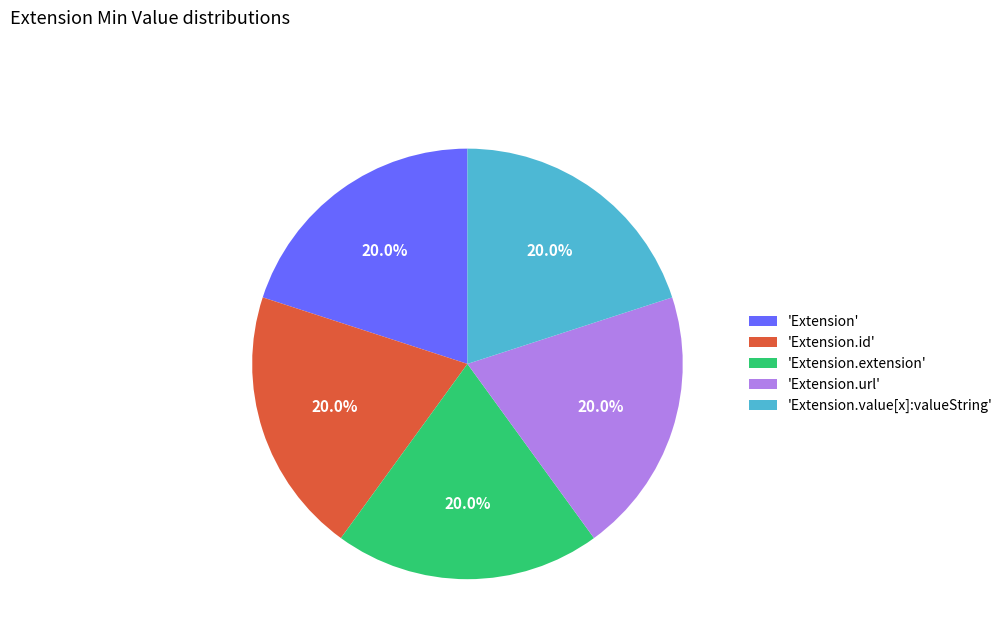

Count the number of slices in the pie.

5